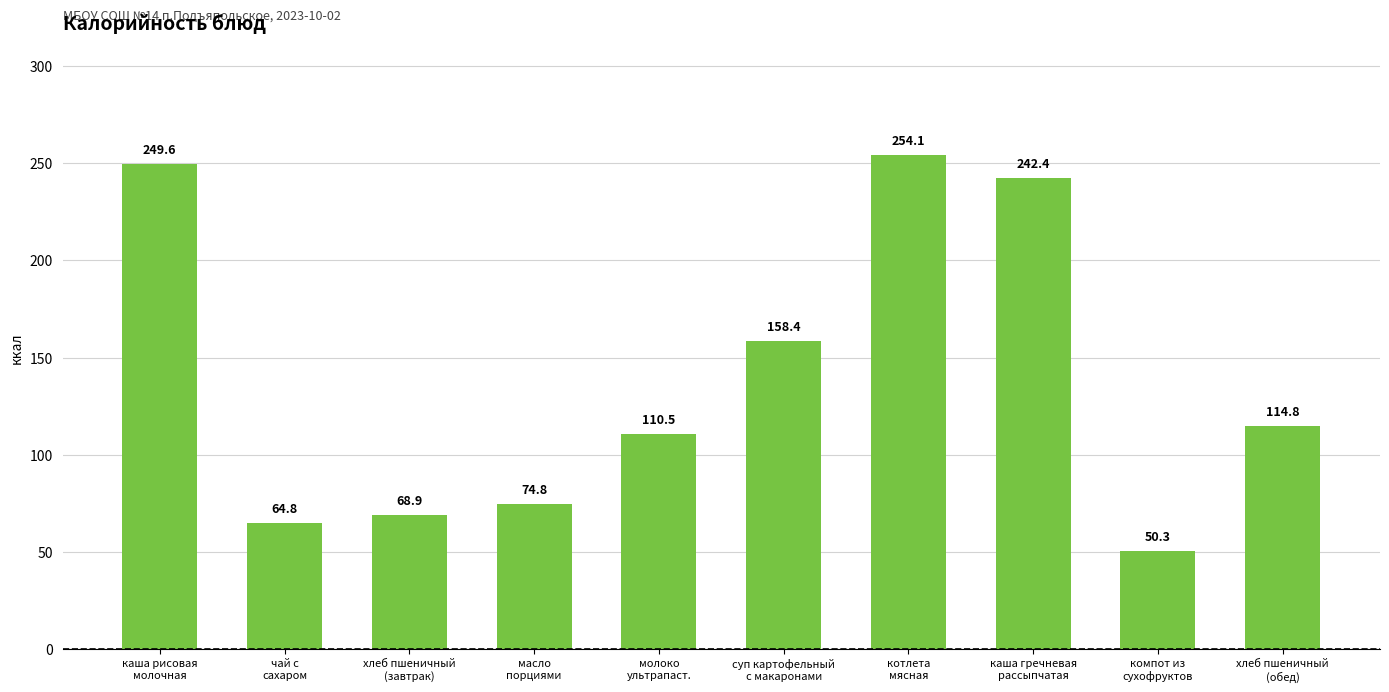

What is the difference between the values at хлеб пшеничный
(завтрак) and чай с
сахаром?

4.1